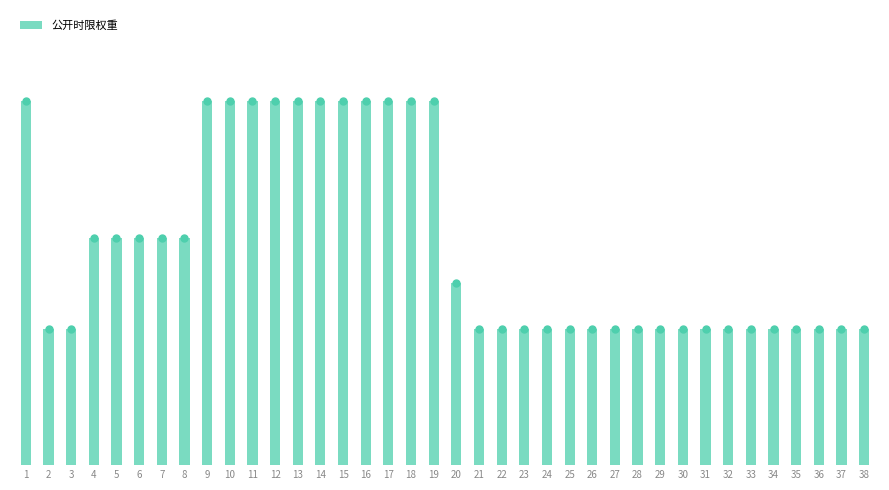

What is the smallest value displayed?

3